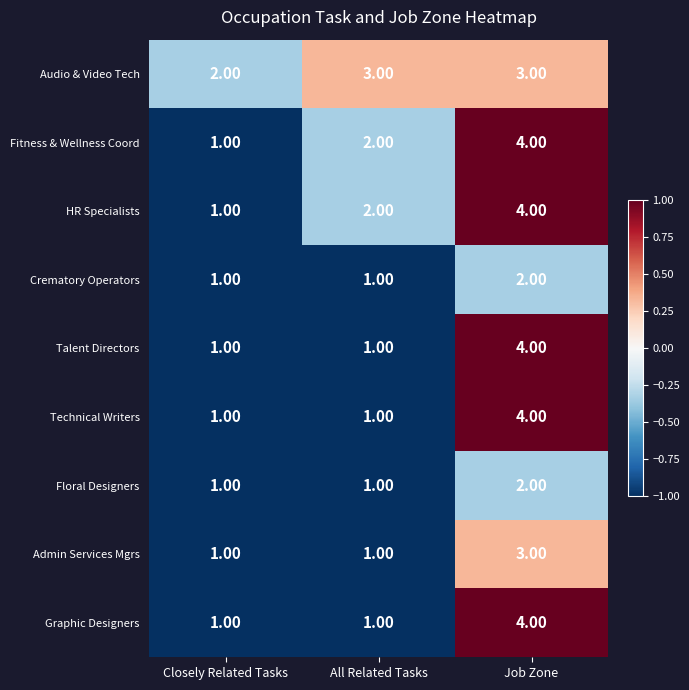

What is the difference between the maximum and second lowest values in the Technical Writers series?

3